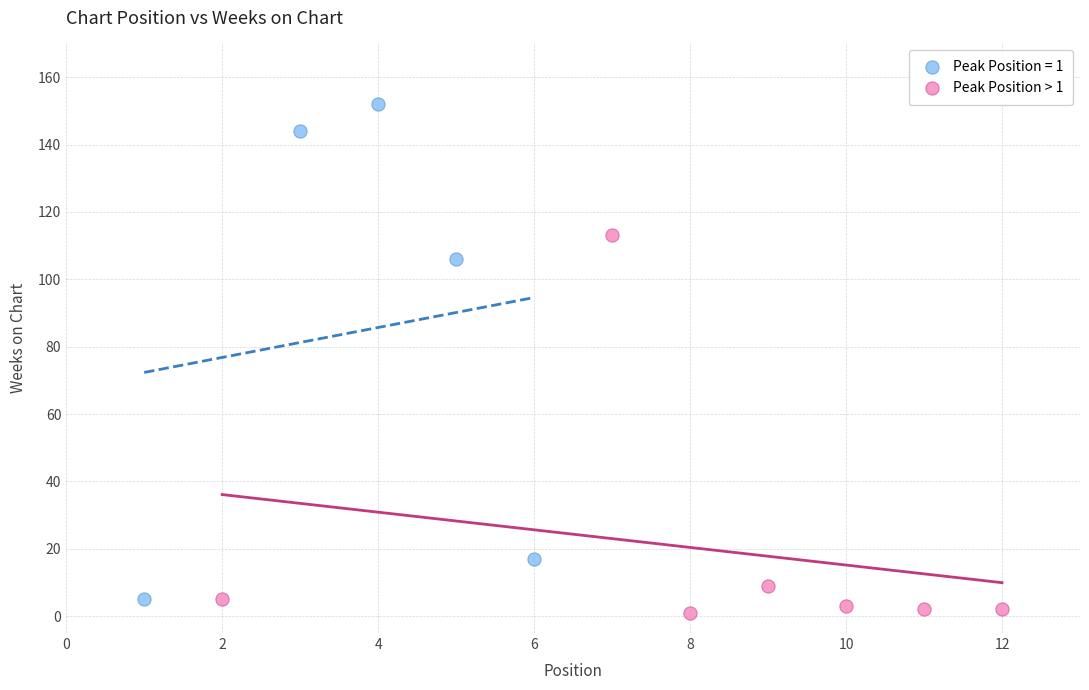

Which series reaches the maximum Y coordinate?

Peak Position = 1